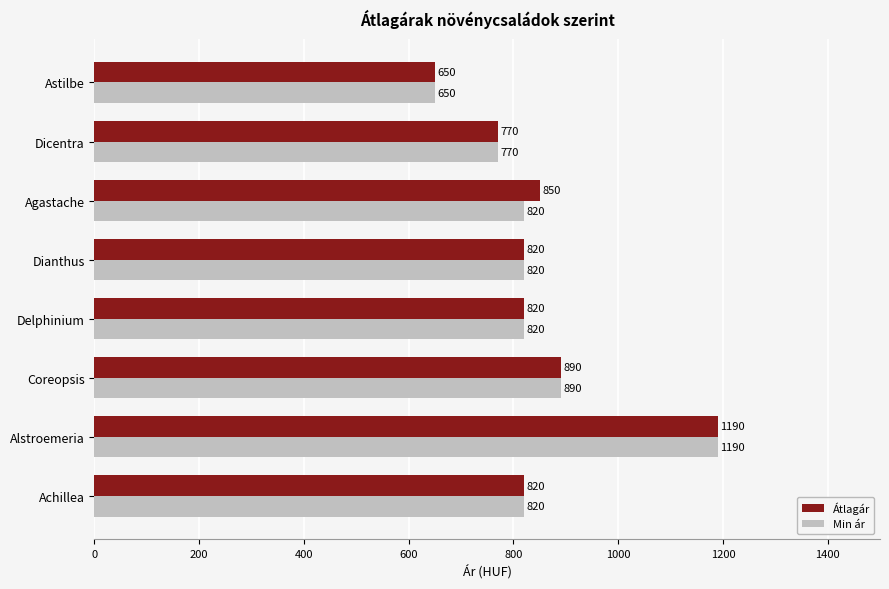

At how many categories does at least one series exceed 1057?

1